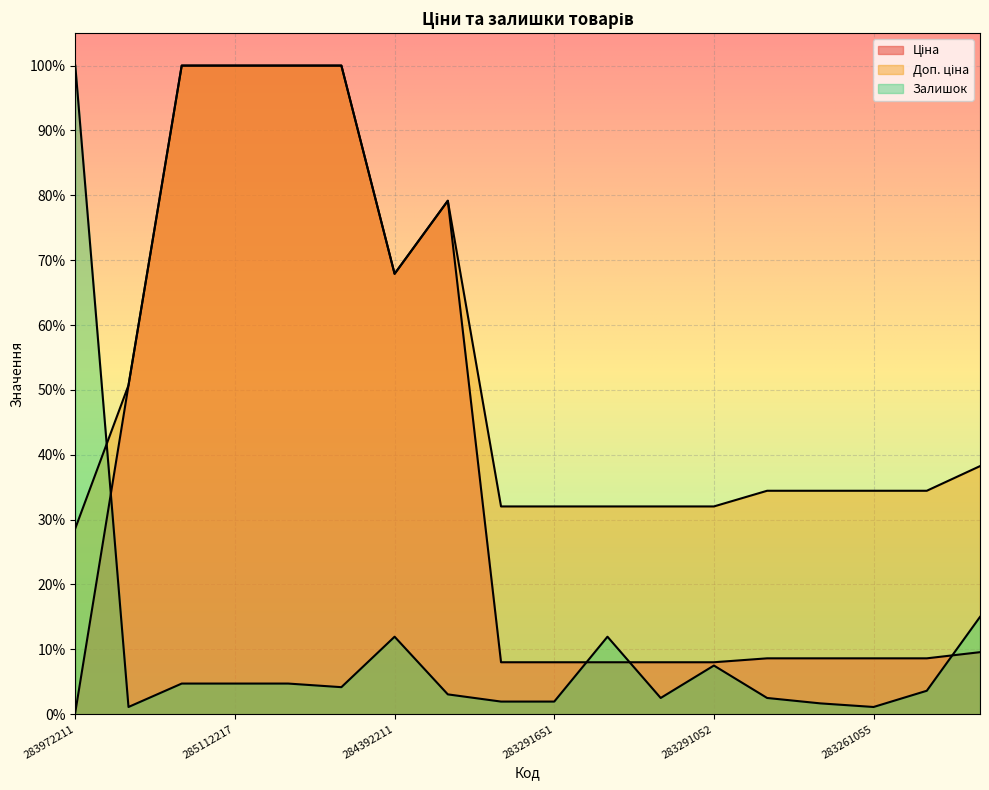

What is the difference between the maximum and minimum values in the Залишок series?

1.0